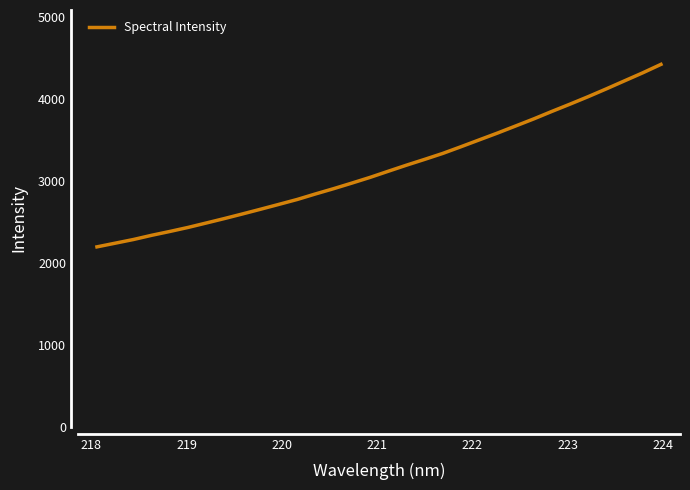

What is the smallest value displayed?

2197.6